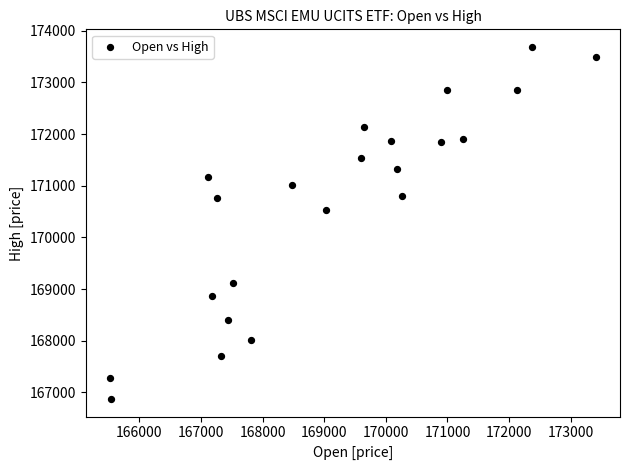

What is the range of X values (max minus min)?

7874